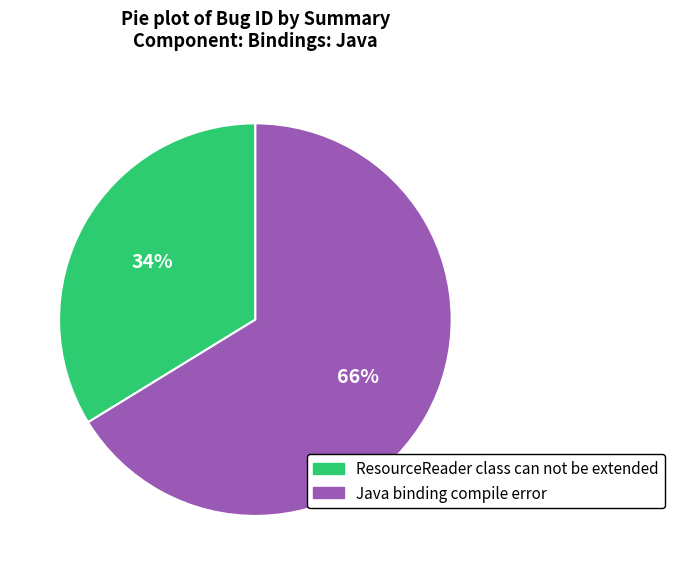

Do ResourceReader class can not be extended and Java binding compile error together represent more than half of the pie?

Yes